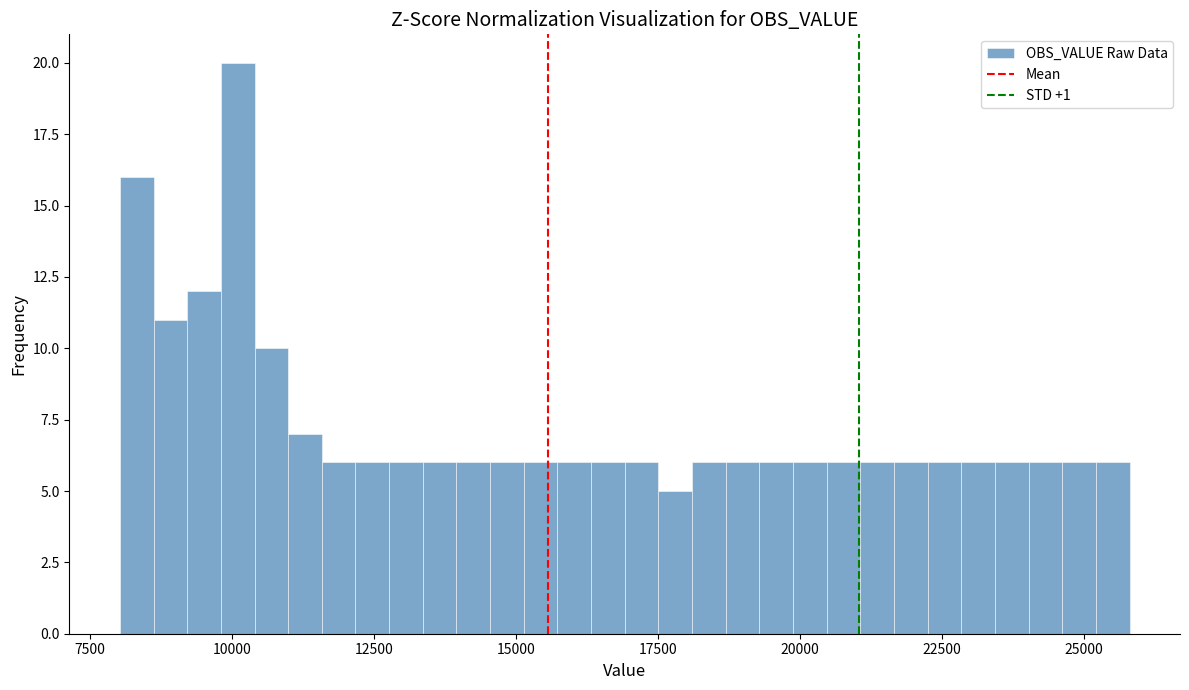

Around what value on the x-axis is the tallest bar? Give the approximate position of its centre, as read against the axis.

10000